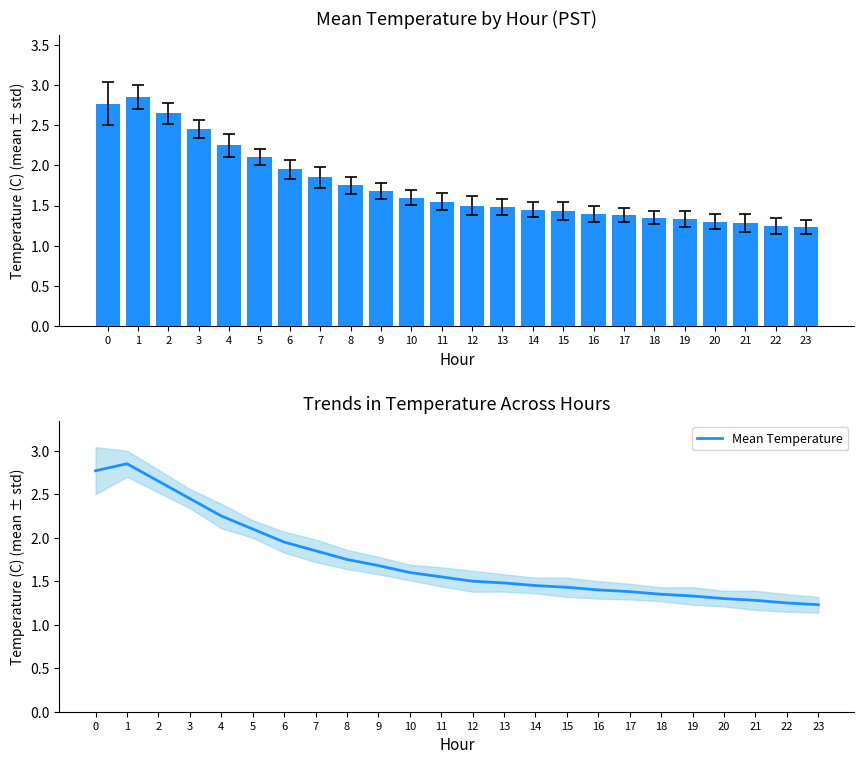

Rank the categories by value from lowest to highest.

23, 22, 21, 20, 19, 18, 17, 16, 15, 14, 13, 12, 11, 10, 9, 8, 7, 6, 5, 4, 3, 2, 0, 1